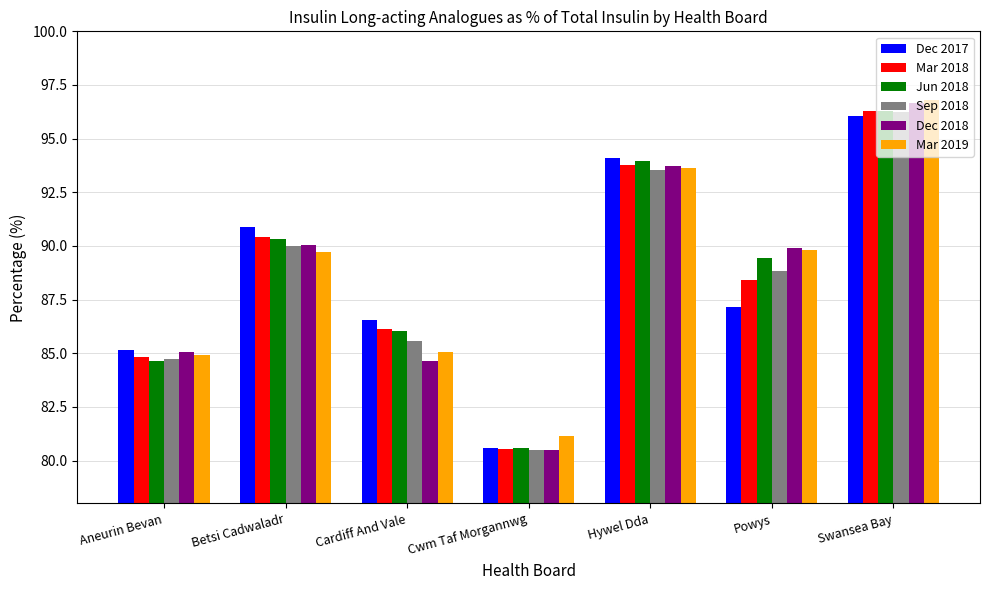

What is the smallest value displayed?

80.5